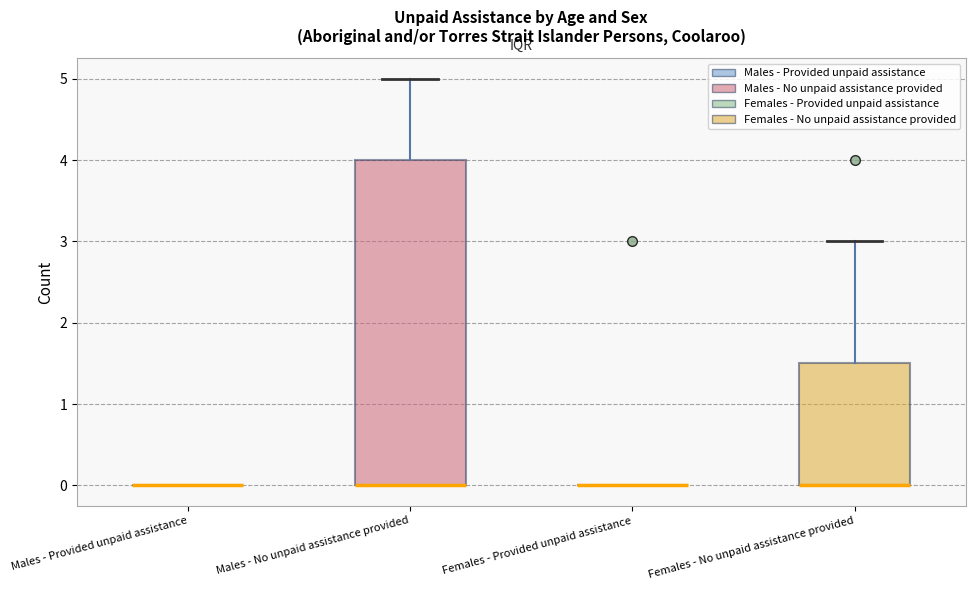

Where is the lower edge of the box for Females - No unpaid assistance provided on the y-axis? The values are not printed on the chart, so give them approximately, as read against the axis.

0.0